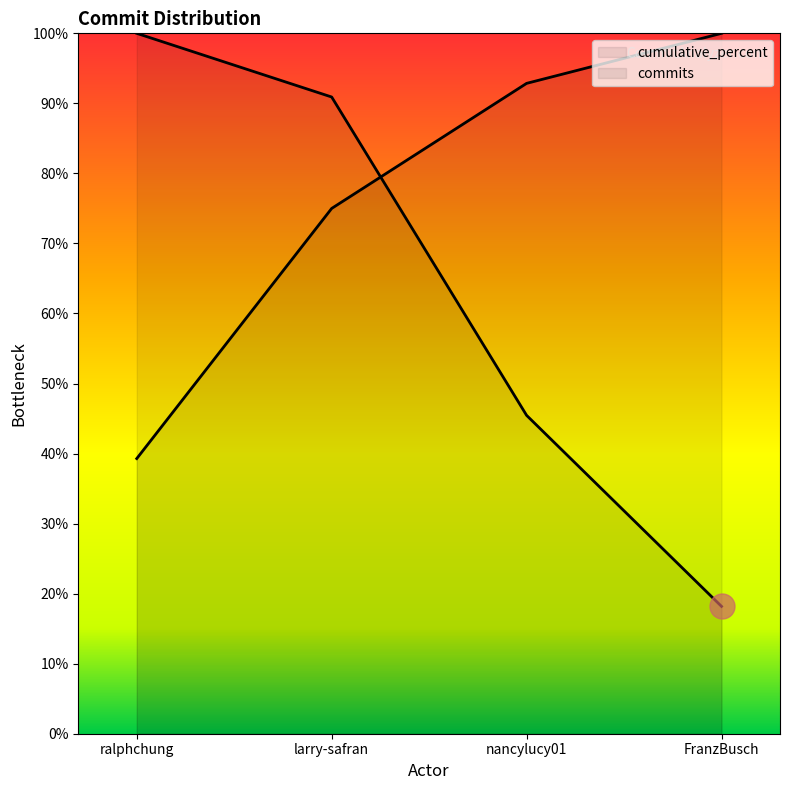

Rank the series by their average value, from lowest to highest.

commits, cumulative_percent